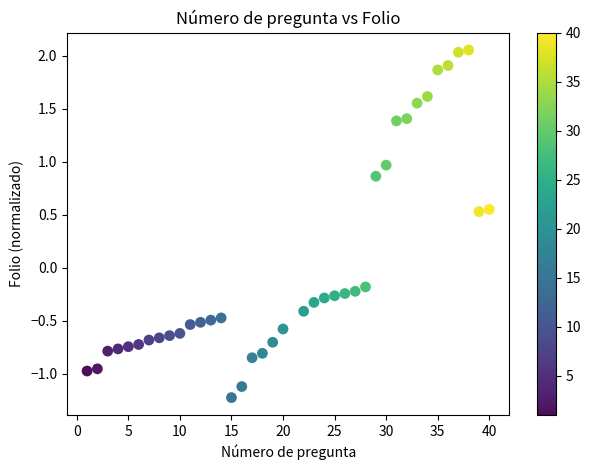

What is the range of X values (max minus min)?

39.0